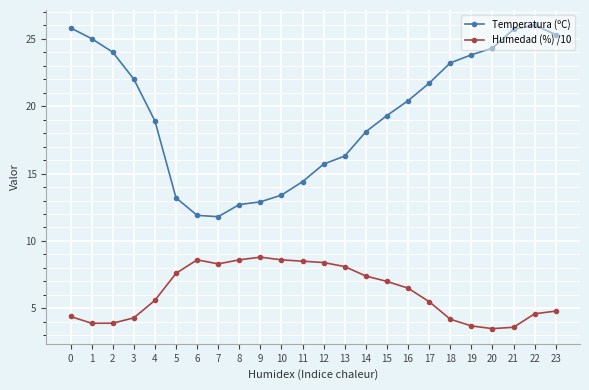

What is the total value across all series at 8?

21.3